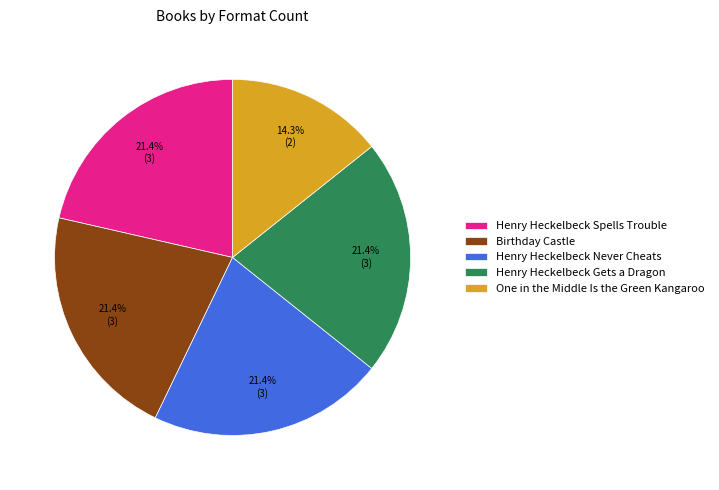

Which slice is the smallest?

One in the Middle Is the Green Kangaroo